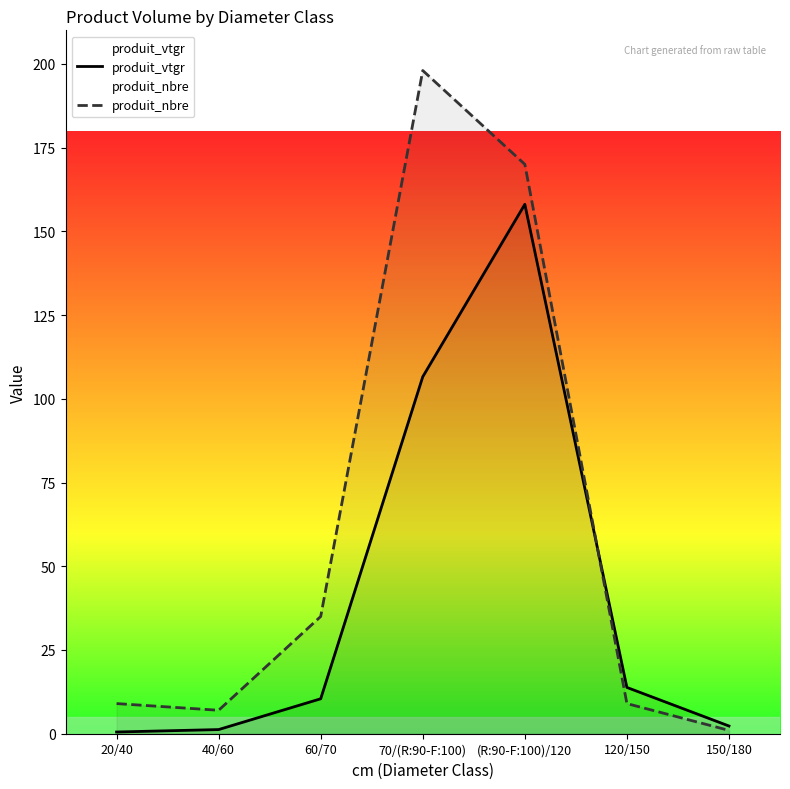

The produit_nbre series shows 9.0 at 20/40. True or false?

True